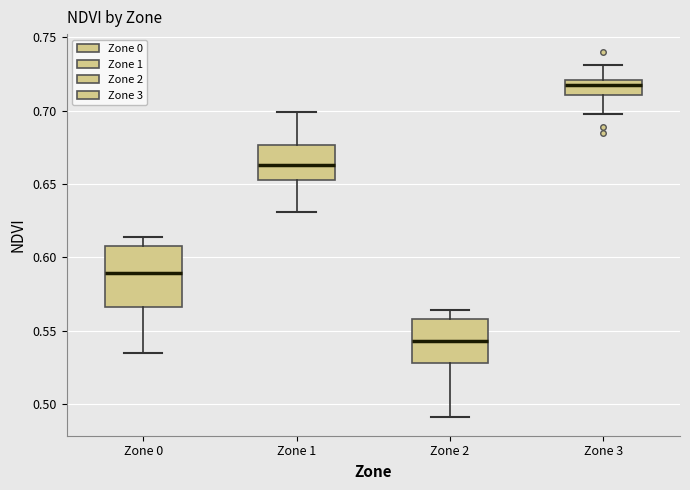

Reading left to right, transcribe this box plot: for each box, give where its median line is, the range the box spans, and where its two whiskers end, as read against the y-axis. The values are not printed on the chart, so give them approximately, as read against the axis.

Zone 0: median 0.590, box 0.565 to 0.610, whiskers 0.535 to 0.615
Zone 1: median 0.665, box 0.655 to 0.675, whiskers 0.630 to 0.700
Zone 2: median 0.545, box 0.530 to 0.560, whiskers 0.490 to 0.565
Zone 3: median 0.720 (just below the box's upper edge), box 0.710 to 0.720, whiskers 0.700 to 0.730